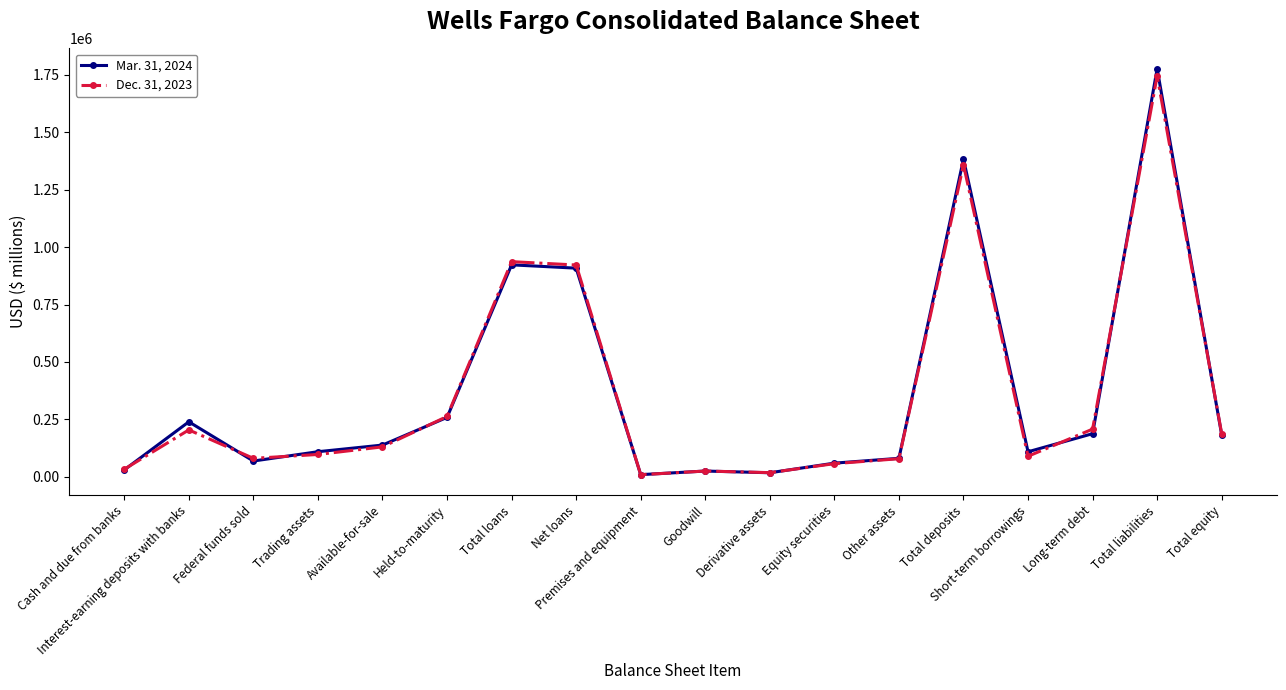

What is the average value of the Dec. 31, 2023 series?

357972